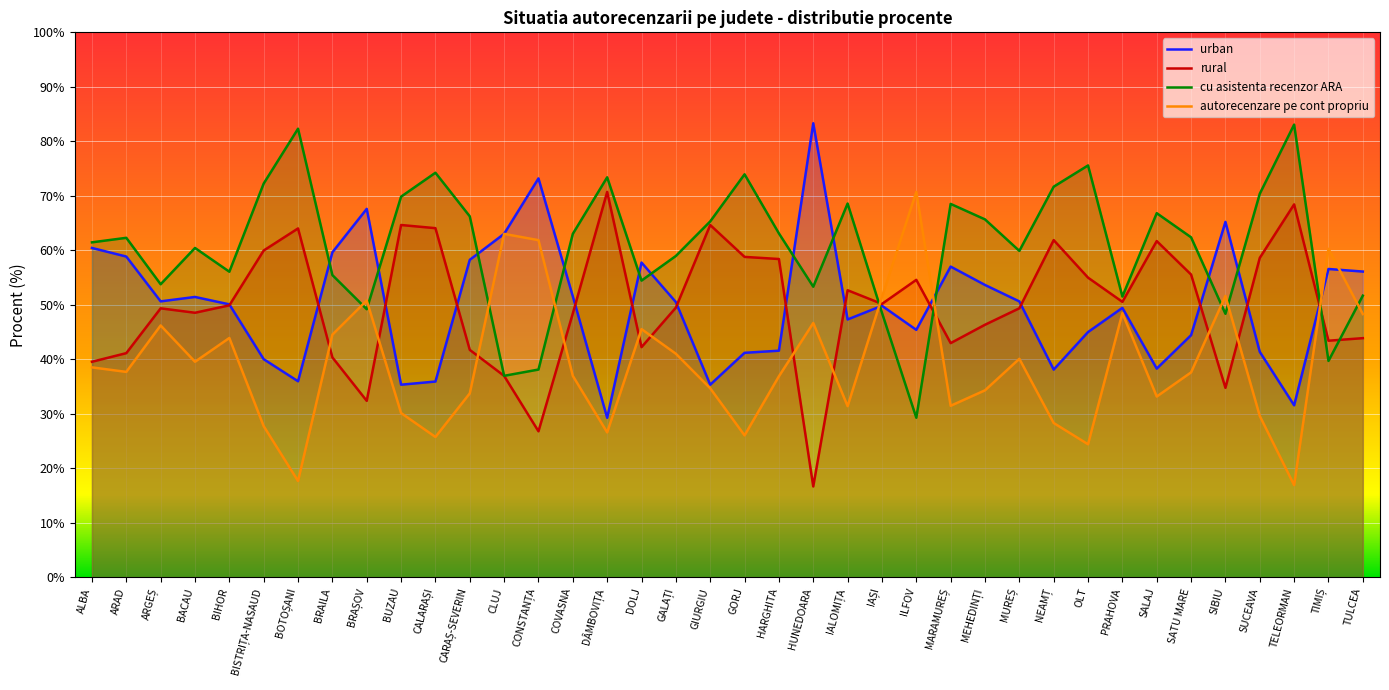

Which series has the widest spread of values?

rural